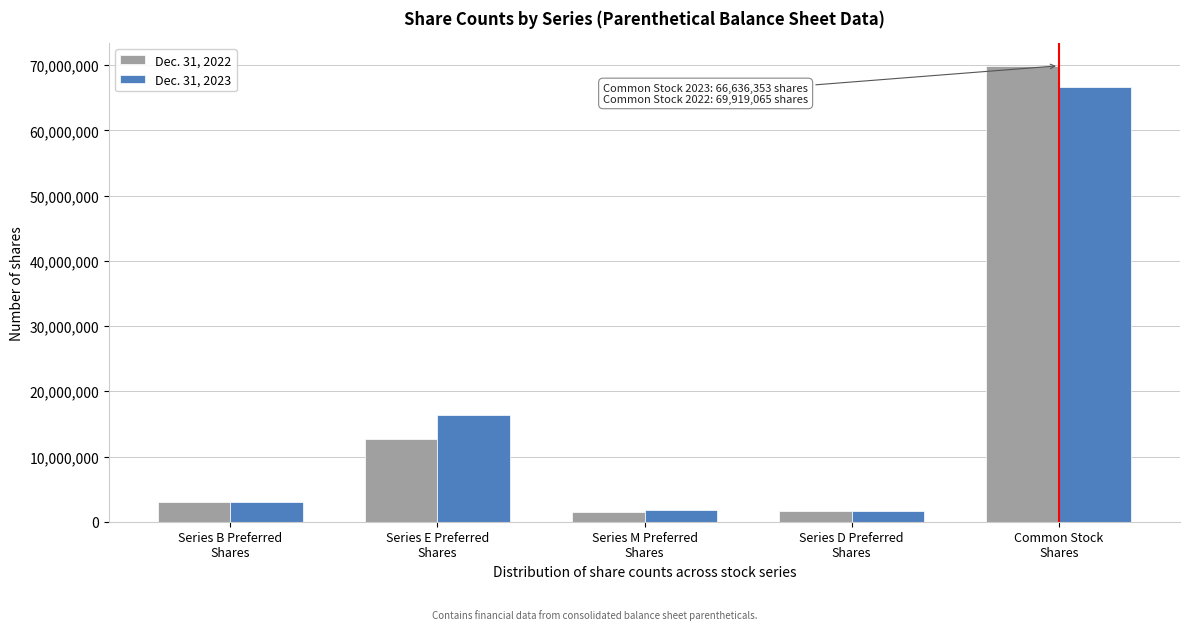

What is the sum of all Dec. 31, 2023 values?

89463490